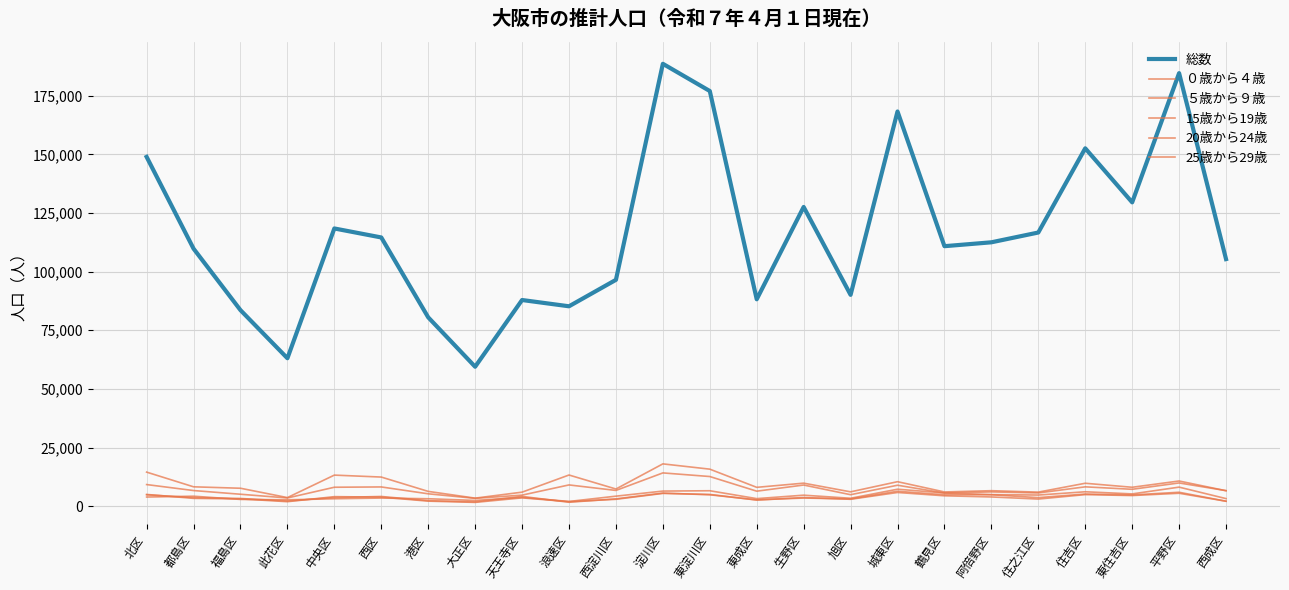

What is the value of the 総数 point at the 16th from the left?

90106